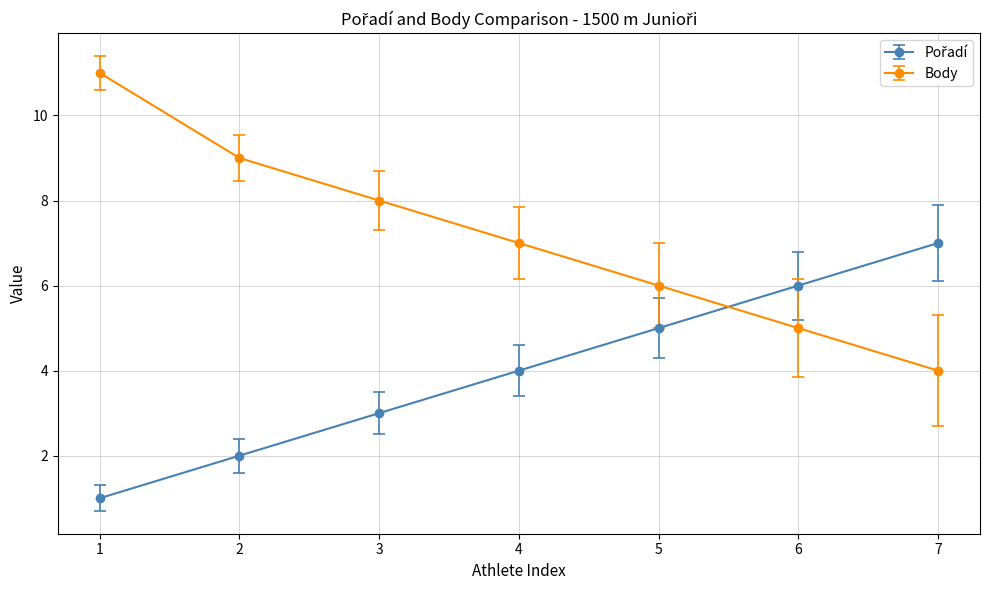

Between 1 and 5, which series saw the biggest shift?

Body